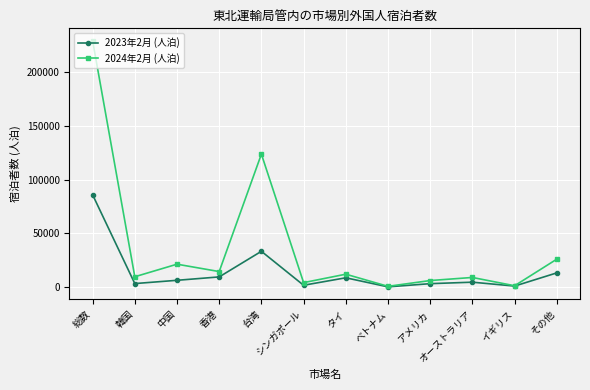

What is the maximum value shown in the chart?

229400